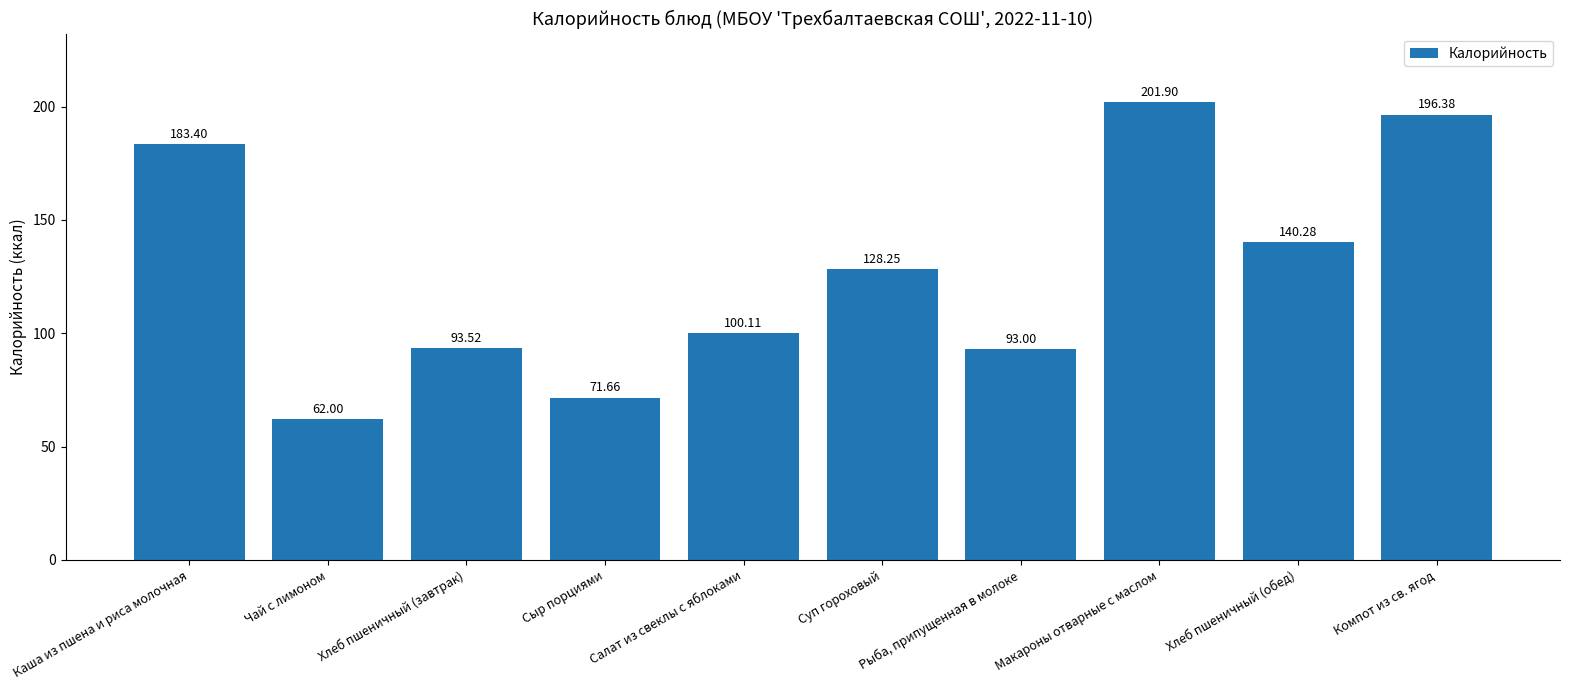

Approximately how many times larger is the value at Хлеб пшеничный (завтрак) compared to Каша из пшена и риса молочная?

0.5